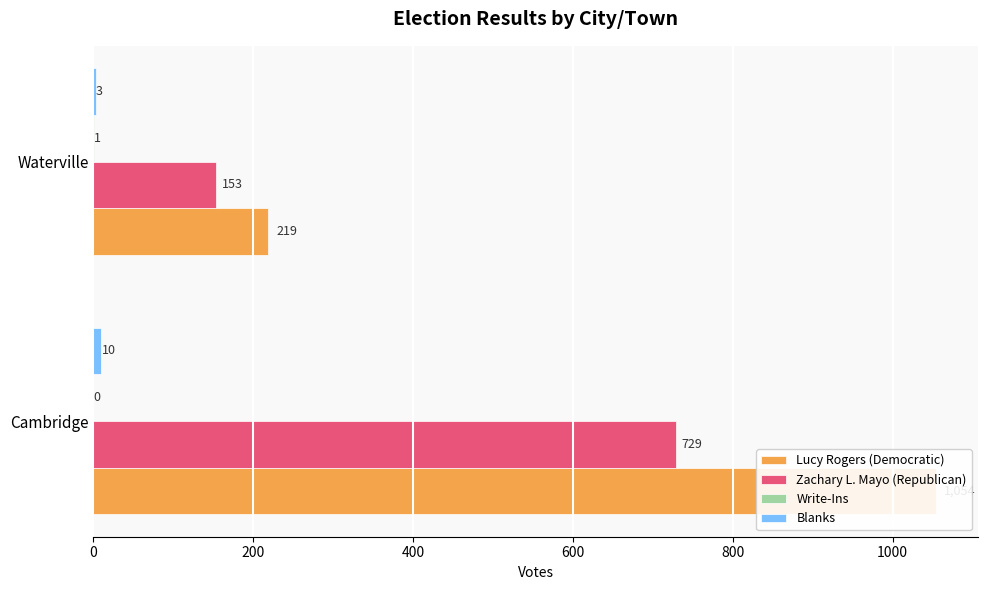

What is the value of the Zachary L. Mayo (Republican) bar at the 1st from the left?

729